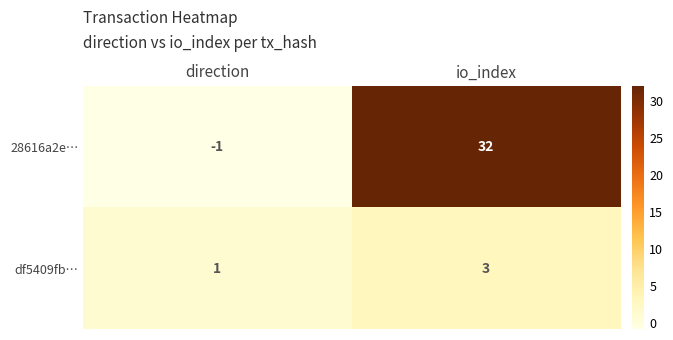

Between direction and io_index, which series saw the biggest shift?

28616a2e…